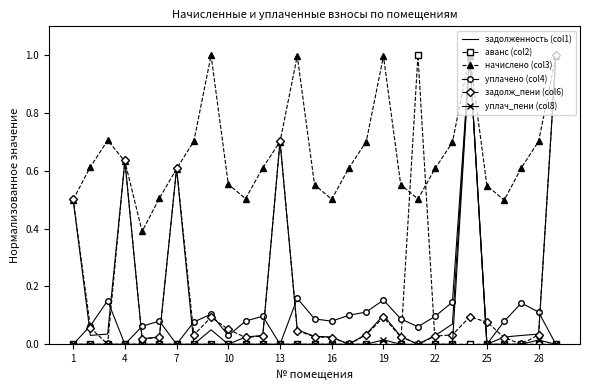

Which series has the largest total across all categories?

начислено (col3)